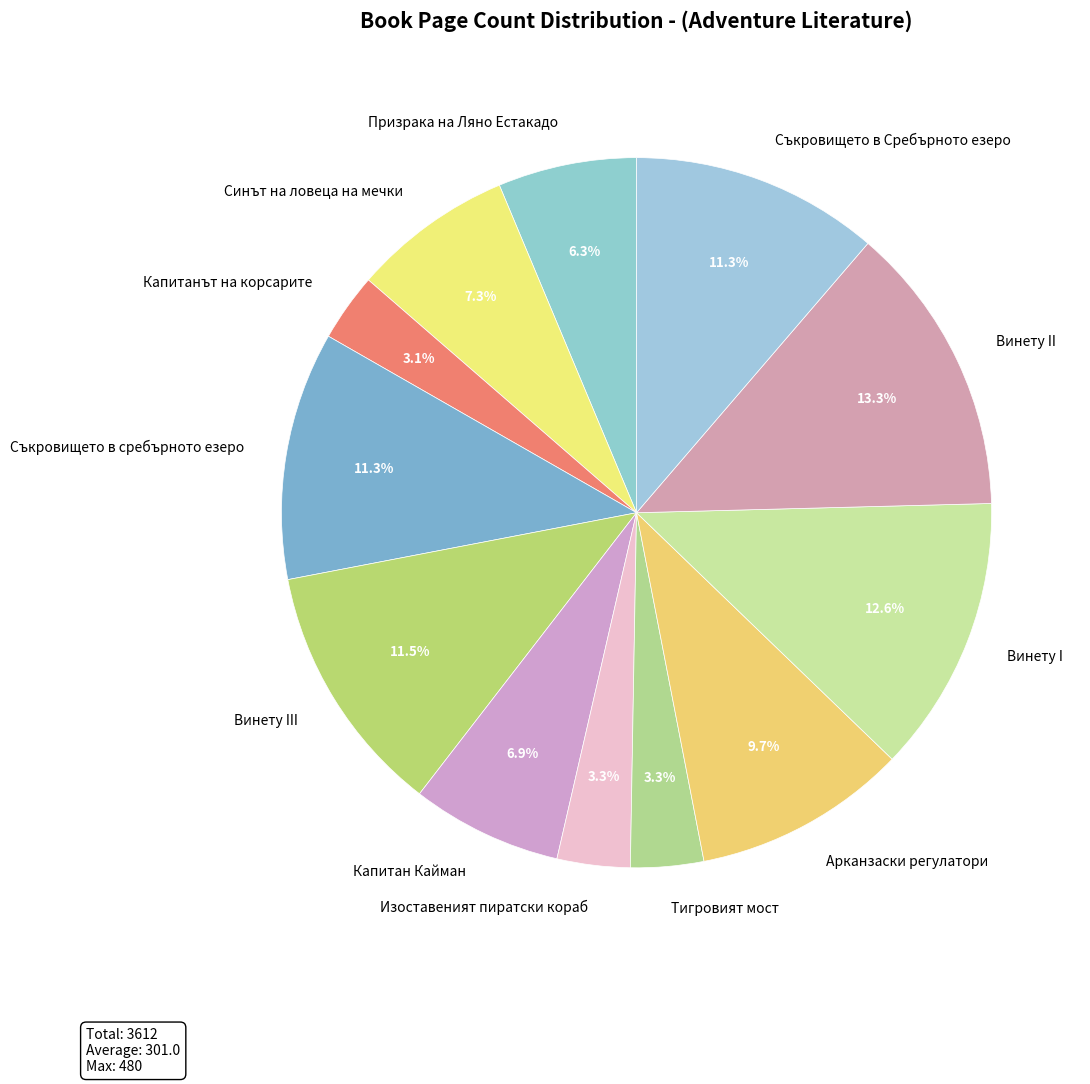

What percentage do Арканзаски регулатори and Капитан Кайман together represent?

16.6%